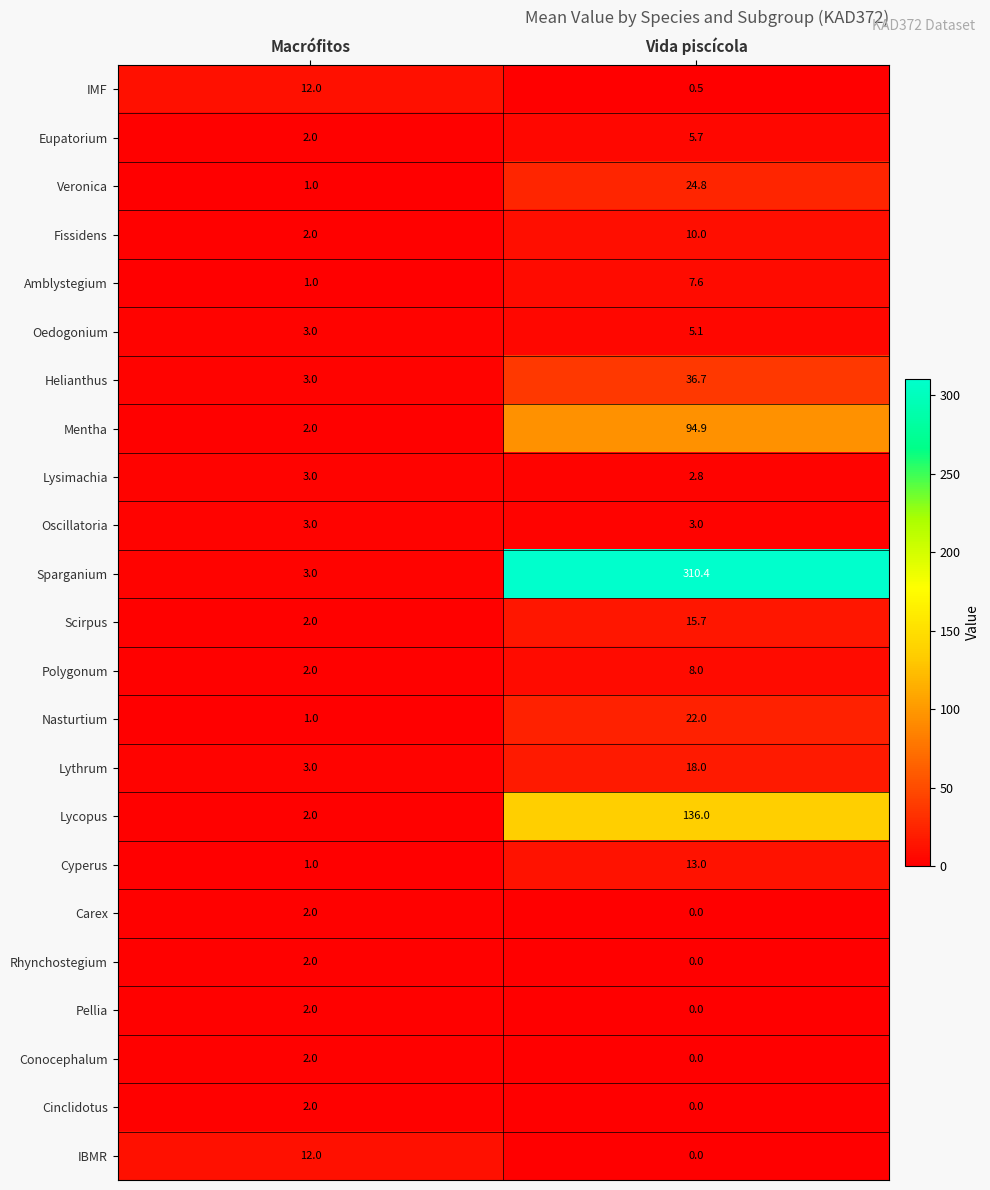

At which label is Amblystegium closest to 4?

Macrófitos